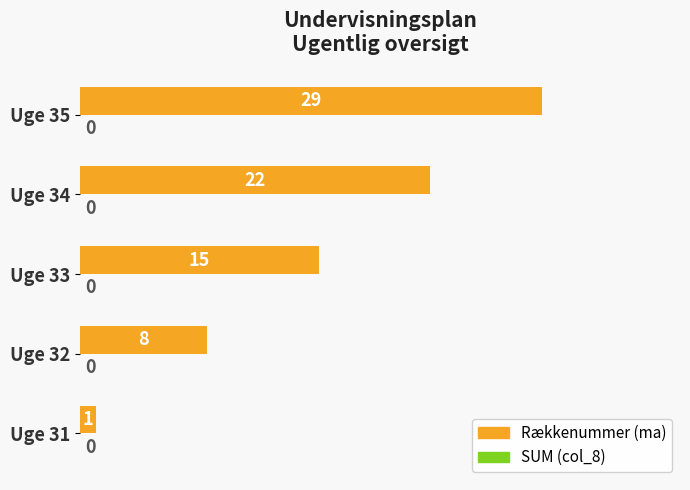

Count the number of categories in the chart.

5